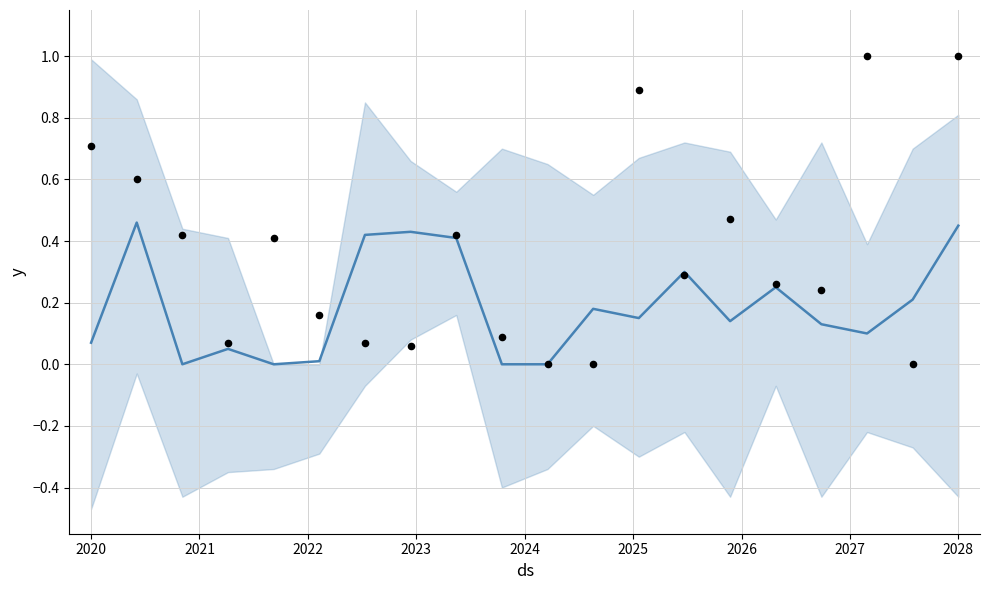

Which series has the widest spread of Y values?

y